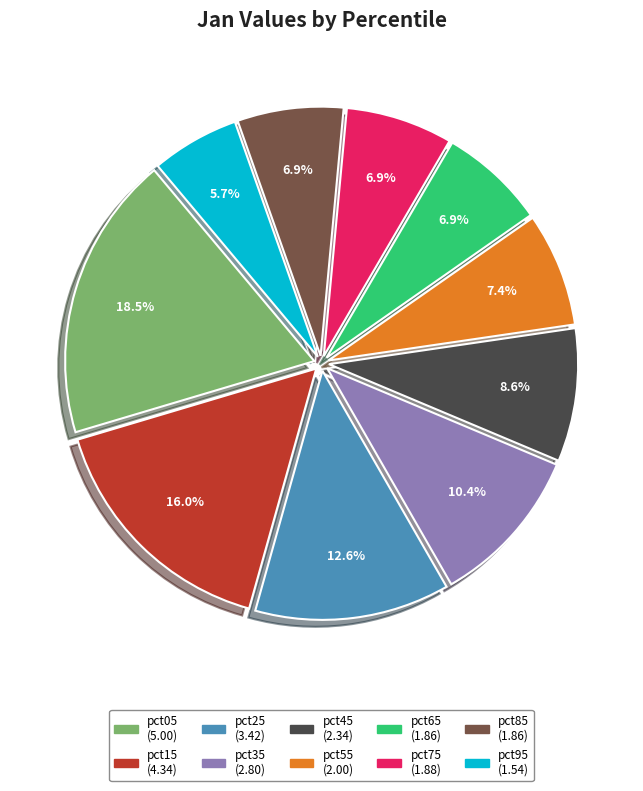

Count the number of slices in the pie.

10